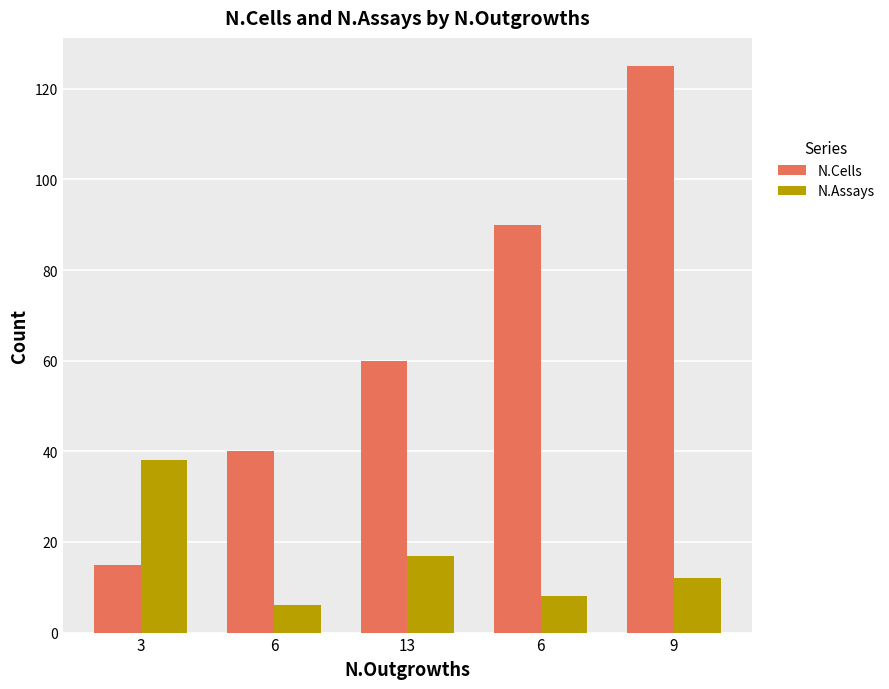

How many series are shown in this chart?

2